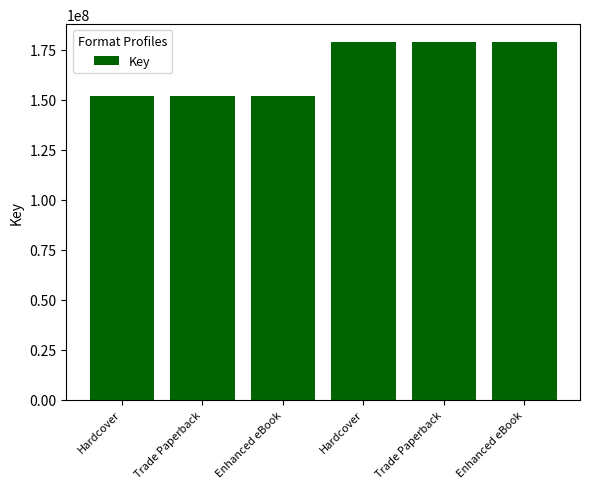

What is the label of the 6th bar from the left?

Enhanced eBook